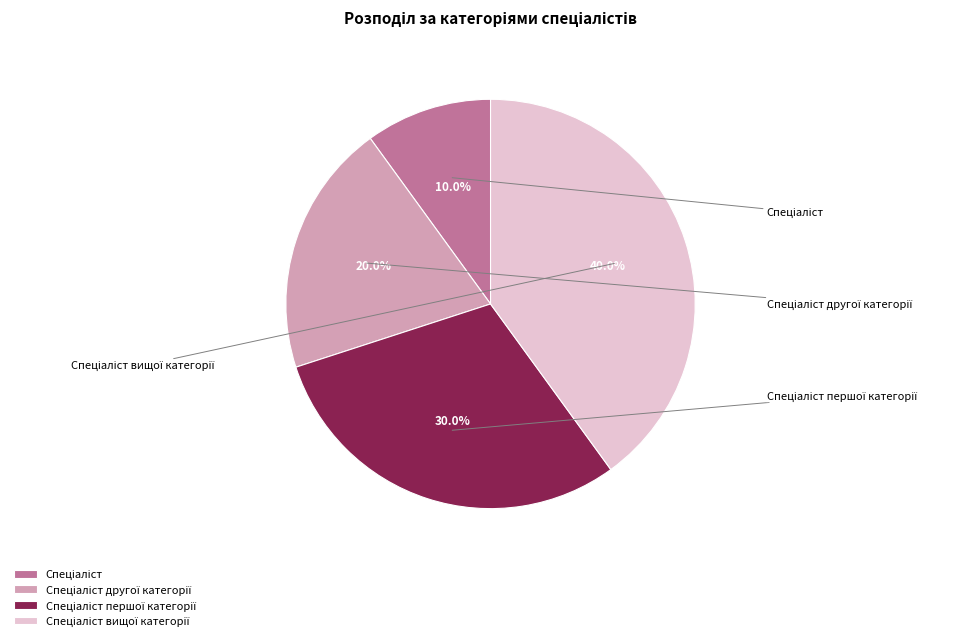

To the nearest percent, what portion does Спеціаліст вищої категорії represent?

40%